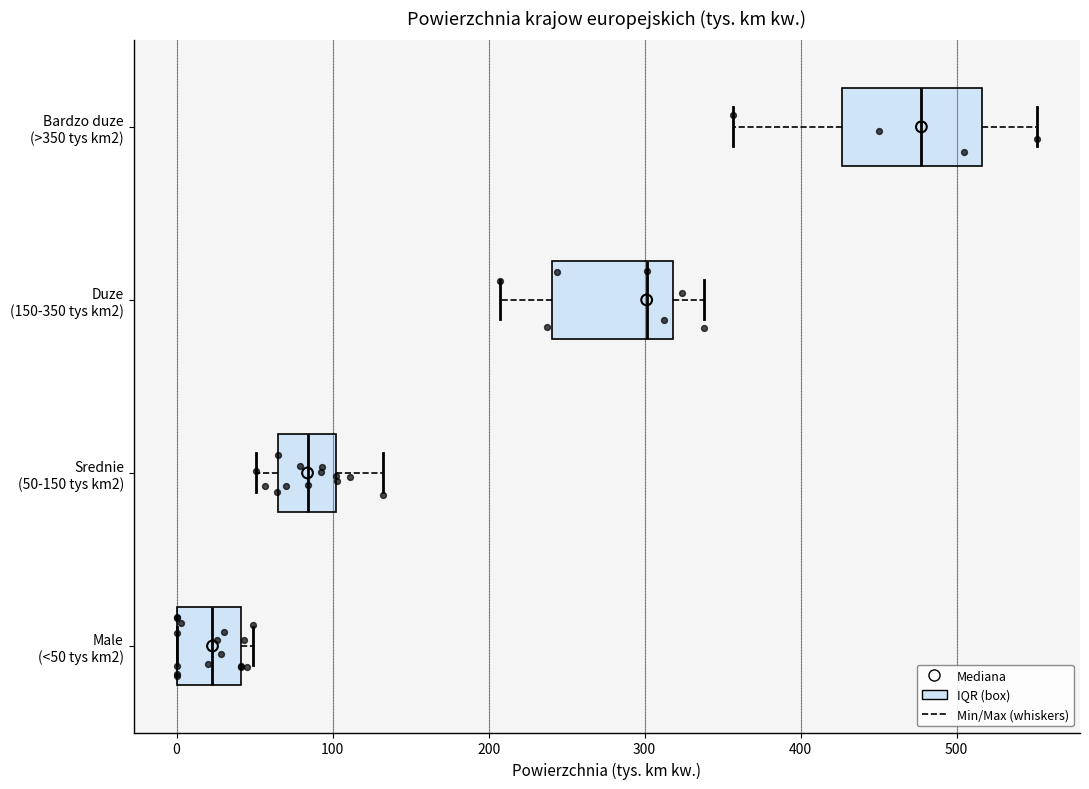

Reading bottom to top, read every box against the x-axis: the position of its median line, the range the box covers, and the ends of its whiskers. The values are not printed on the chart, so give them approximately, as read against the axis.

Male (<50 tys km2): median 20, box 0 to 40, whiskers 0 to 50
Srednie (50-150 tys km2): median 80, box 70 to 100, whiskers 50 to 130
Duze (150-350 tys km2): median 300, box 240 to 320, whiskers 210 to 340
Bardzo duze (>350 tys km2): median 480, box 430 to 520, whiskers 360 to 550